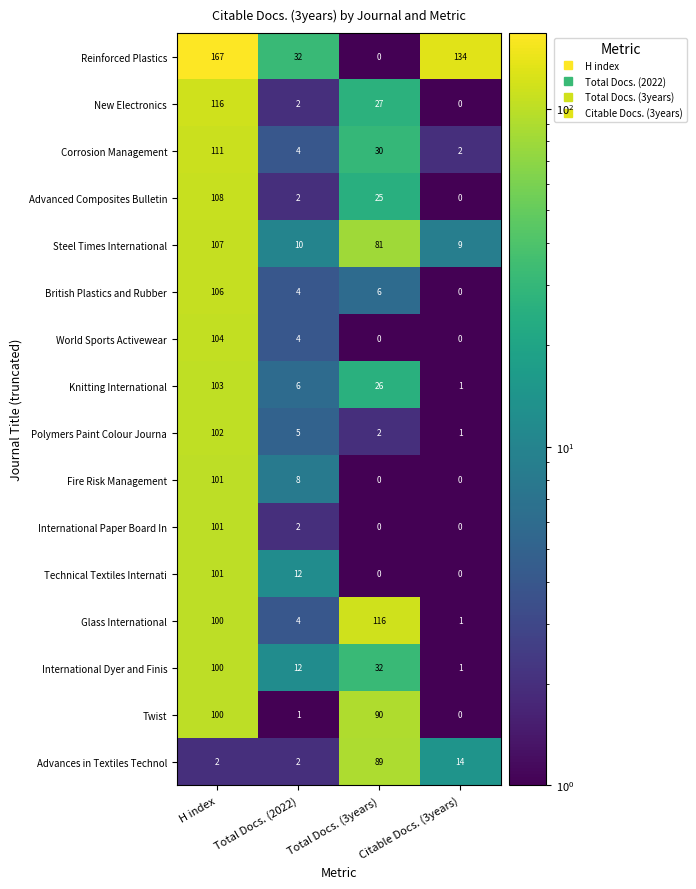

The value of Fire Risk Management at Citable Docs. (3years) is -63. True or false?

False